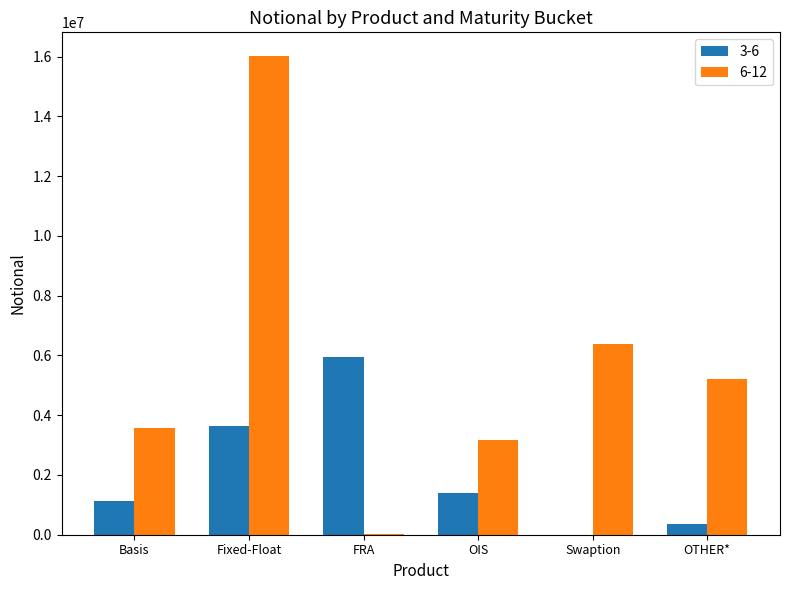

Which label corresponds to the largest value in the chart?

Fixed-Float